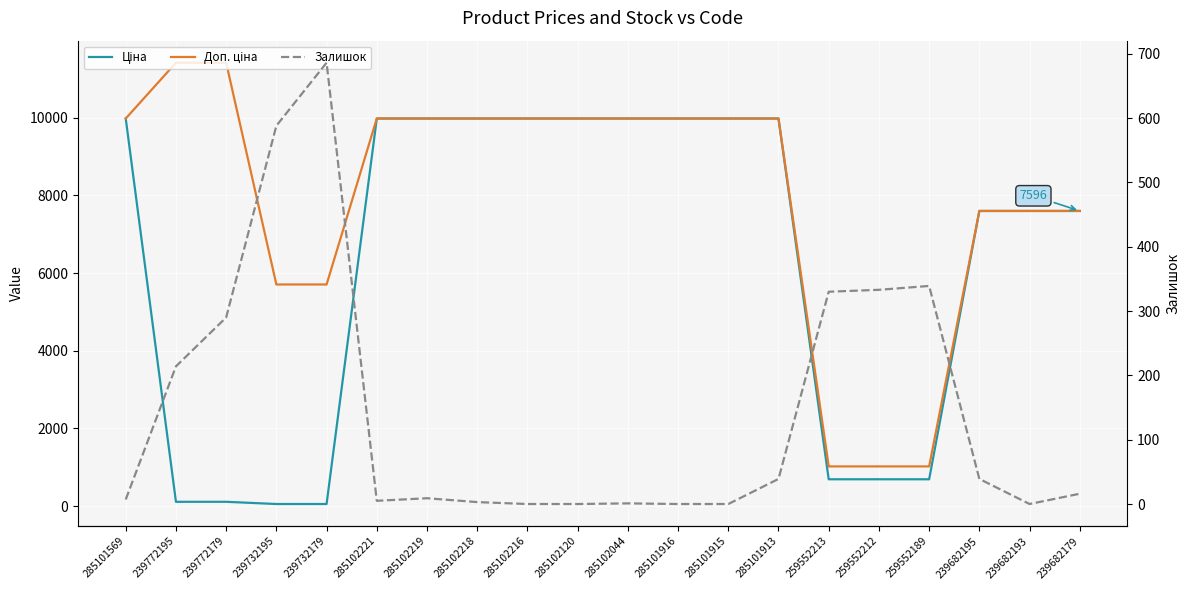

Which series changed the most between 285102218 and 285102120?

Залишок